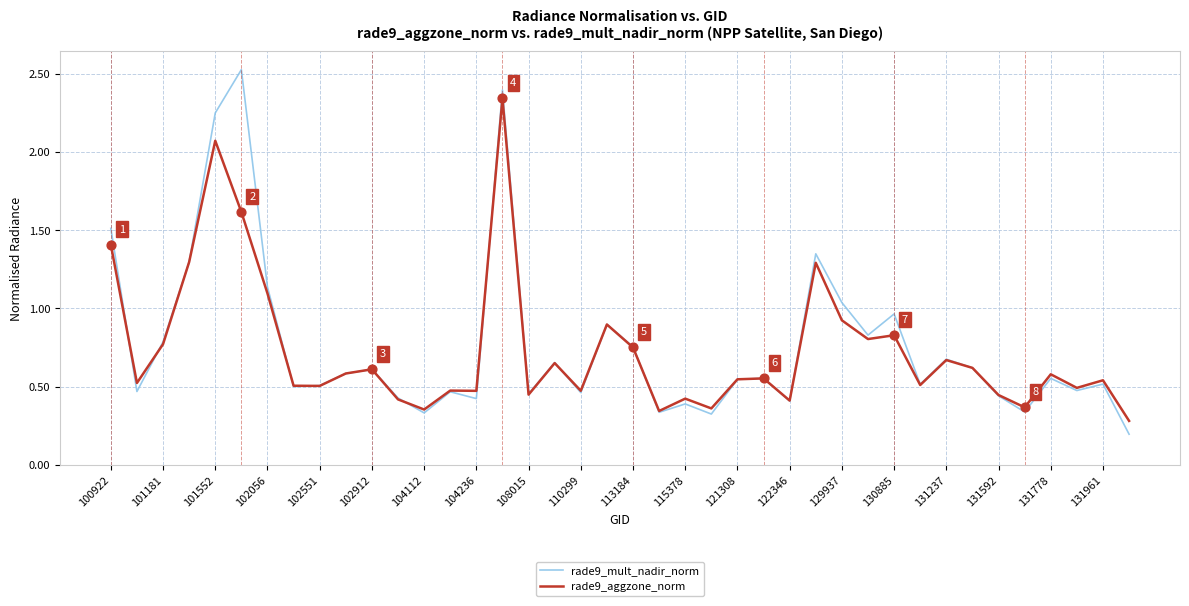

What are all the series names shown in the legend?

rade9_mult_nadir_norm, rade9_aggzone_norm